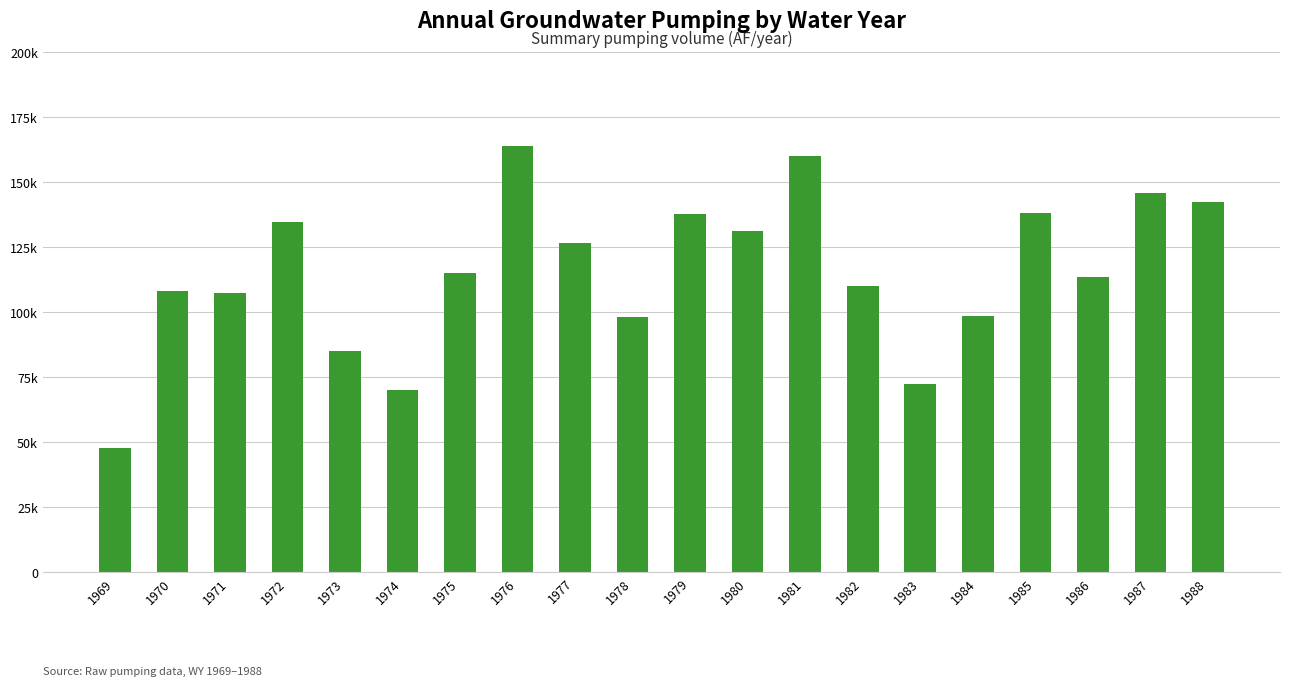

Are the bars horizontal?

No